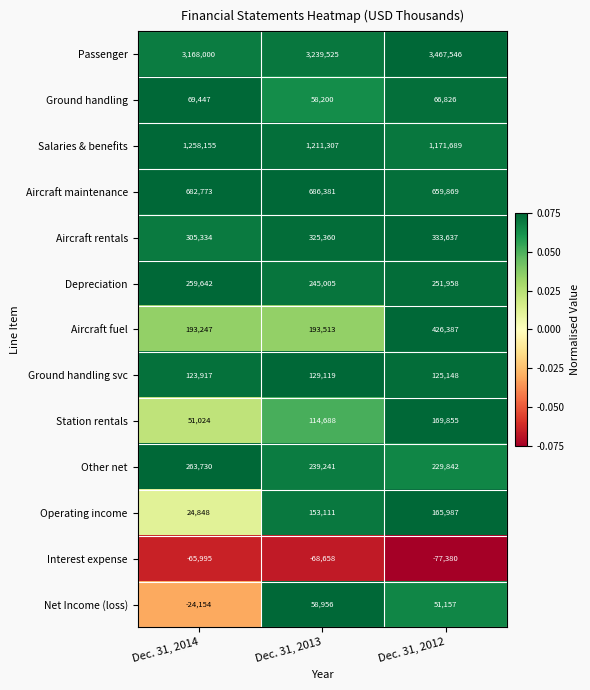

Which series has the widest spread of values?

Passenger